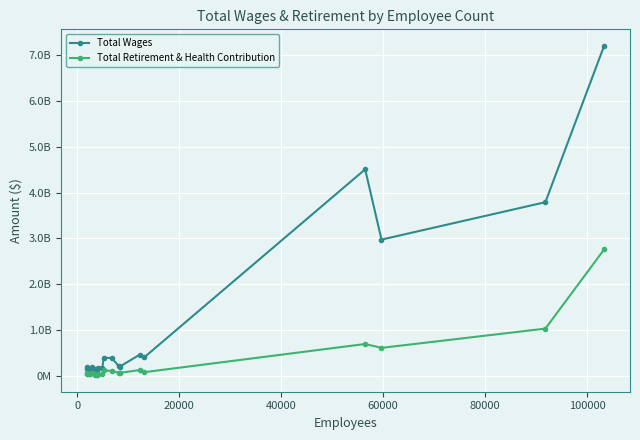

Is this an area chart (filled region under the line)?

No